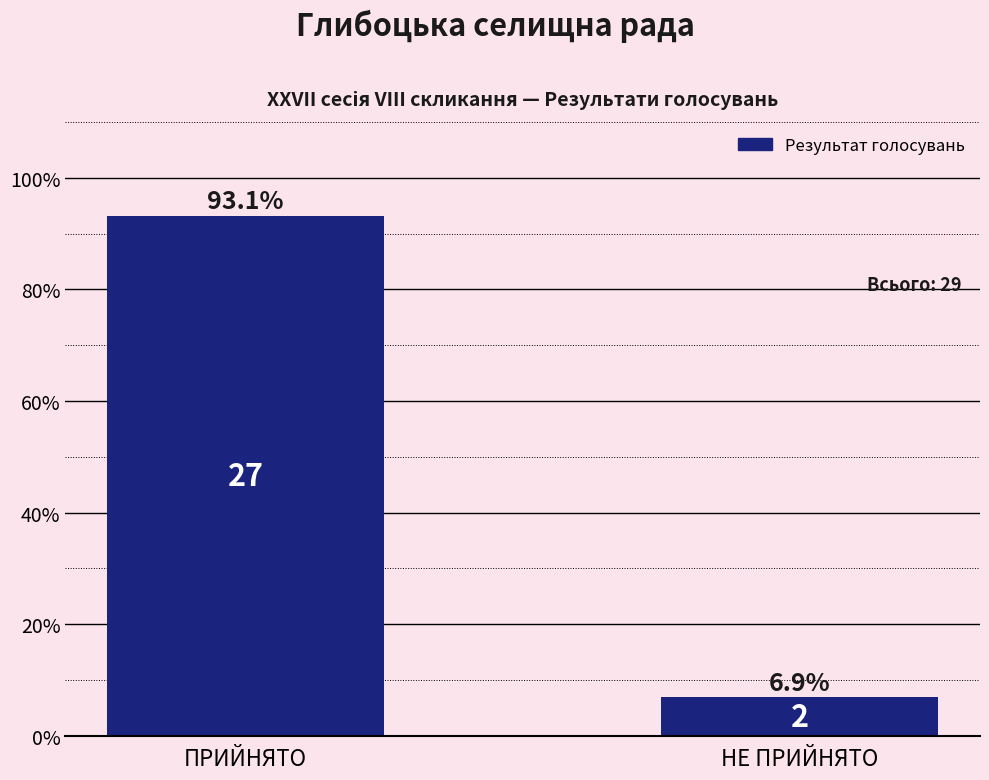

True or false: the data shows 93.1 at ПРИЙНЯТО.

True